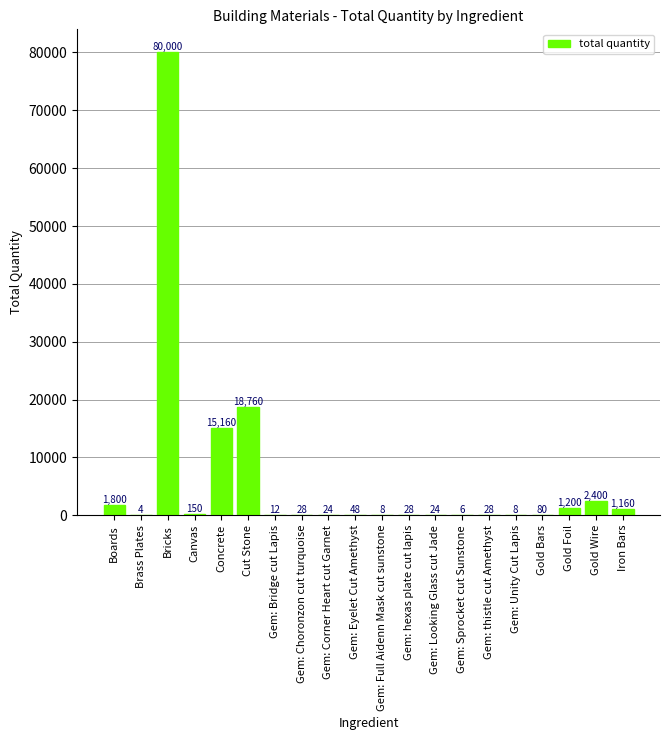

Is it true that the value at Gem: Corner Heart cut Garnet is 24?

True